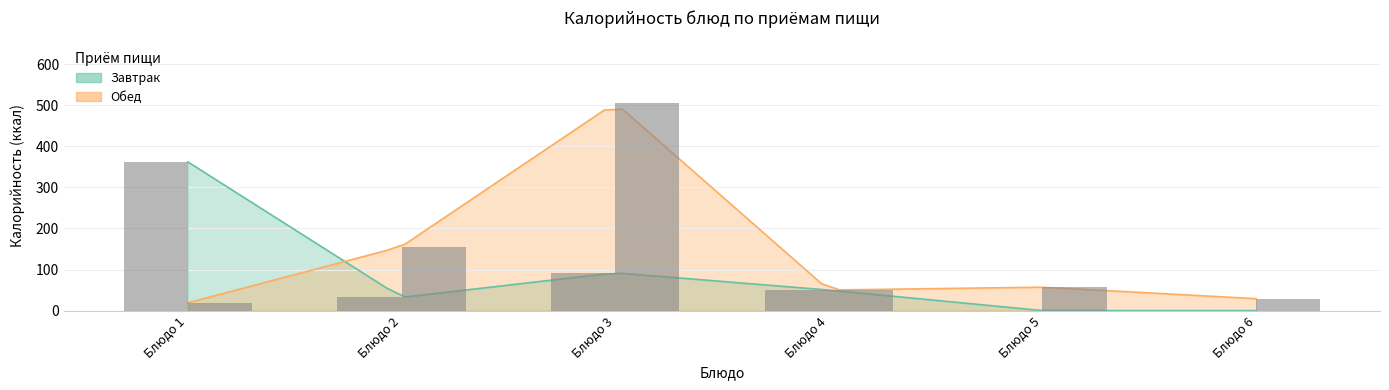

The value at Блюдо 1 is 5. True or false?

False